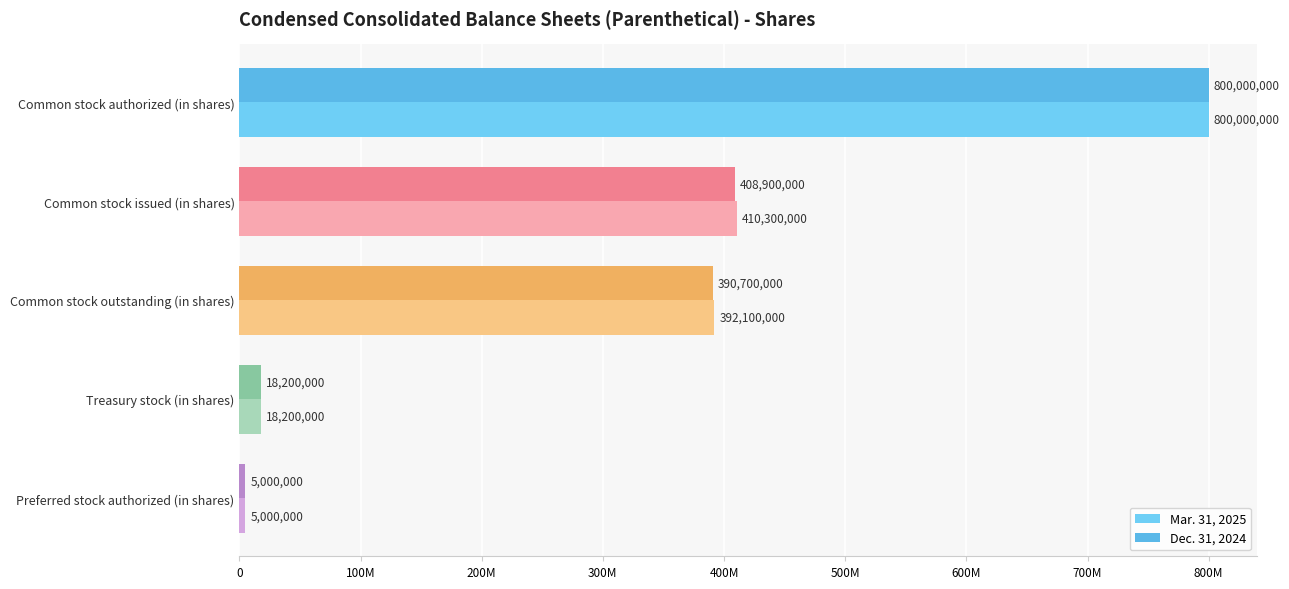

What position from the left is Common stock authorized (in shares)?

1